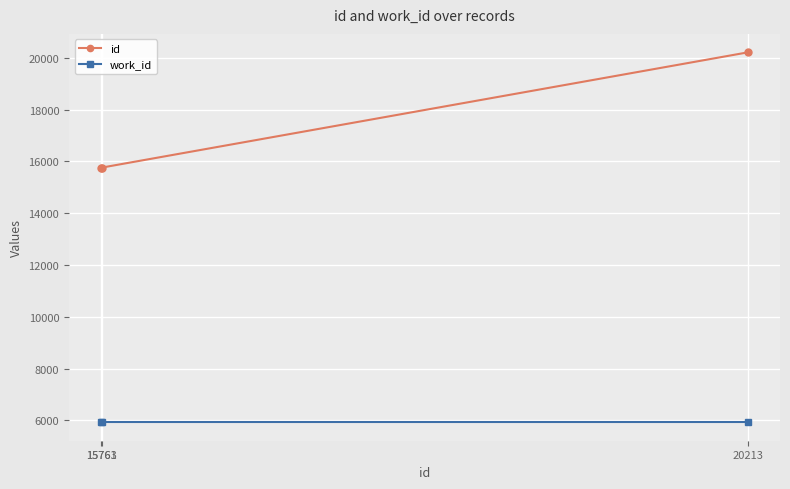

What is the sum of the id values at 15763 and 20213?

35976